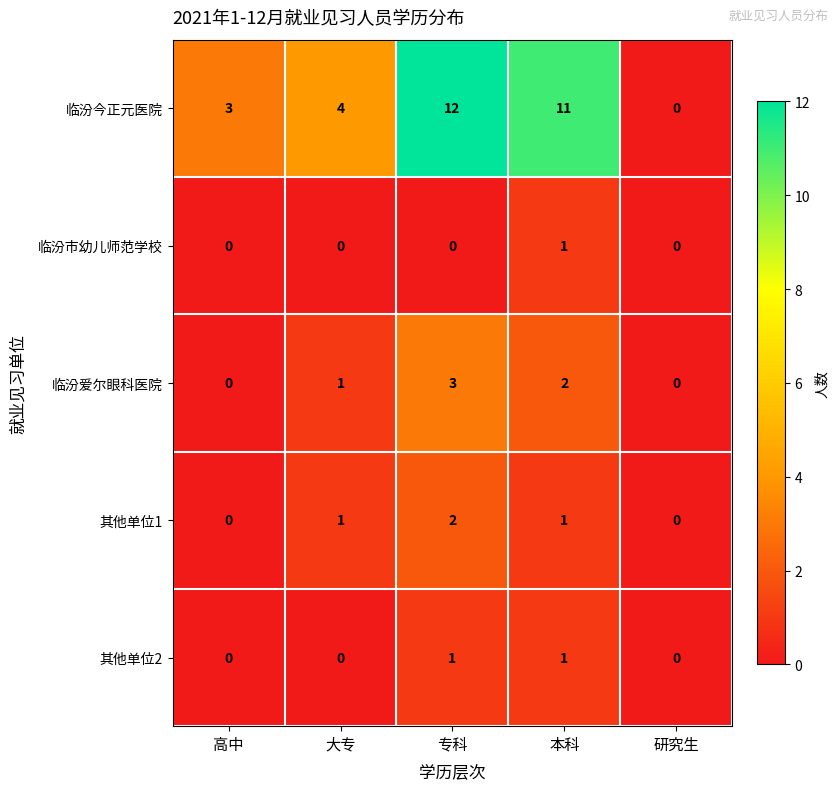

Reading left to right, transcribe all the data shown in this chart.

临汾今正元医院: 高中=3	大专=4	专科=12	本科=11	研究生=0
临汾市幼儿师范学校: 高中=0	大专=0	专科=0	本科=1	研究生=0
临汾爱尔眼科医院: 高中=0	大专=1	专科=3	本科=2	研究生=0
其他单位1: 高中=0	大专=1	专科=2	本科=1	研究生=0
其他单位2: 高中=0	大专=0	专科=1	本科=1	研究生=0